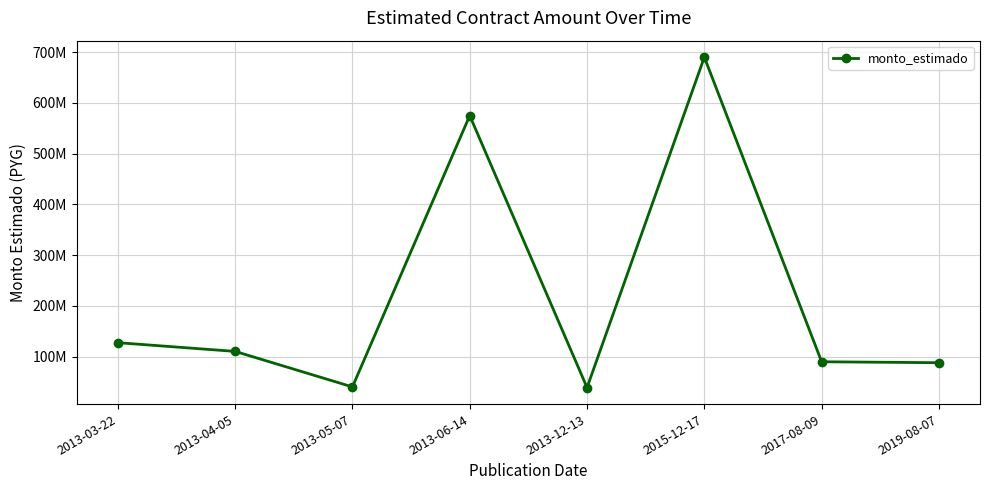

What is the label of the 3rd point from the left?

2013-05-07